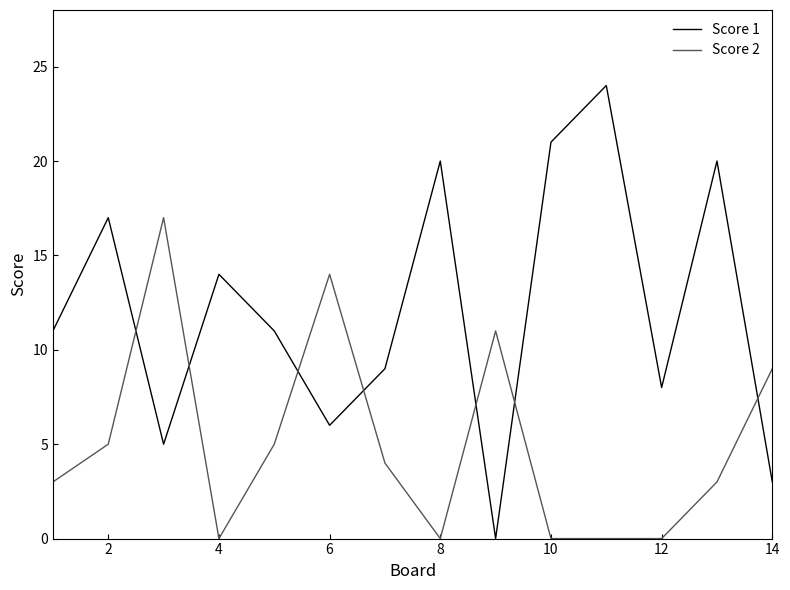

What is the difference between the maximum and minimum values in the Score 2 series?

17